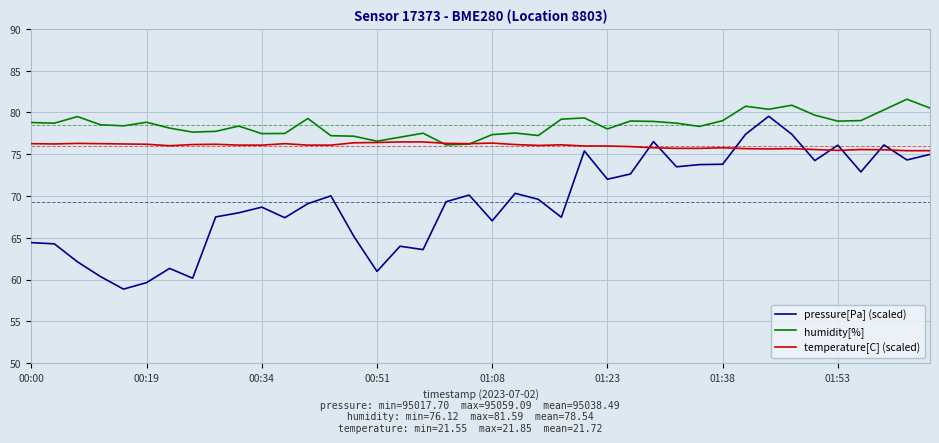

Which series has the largest range (max minus min)?

pressure[Pa] (scaled)